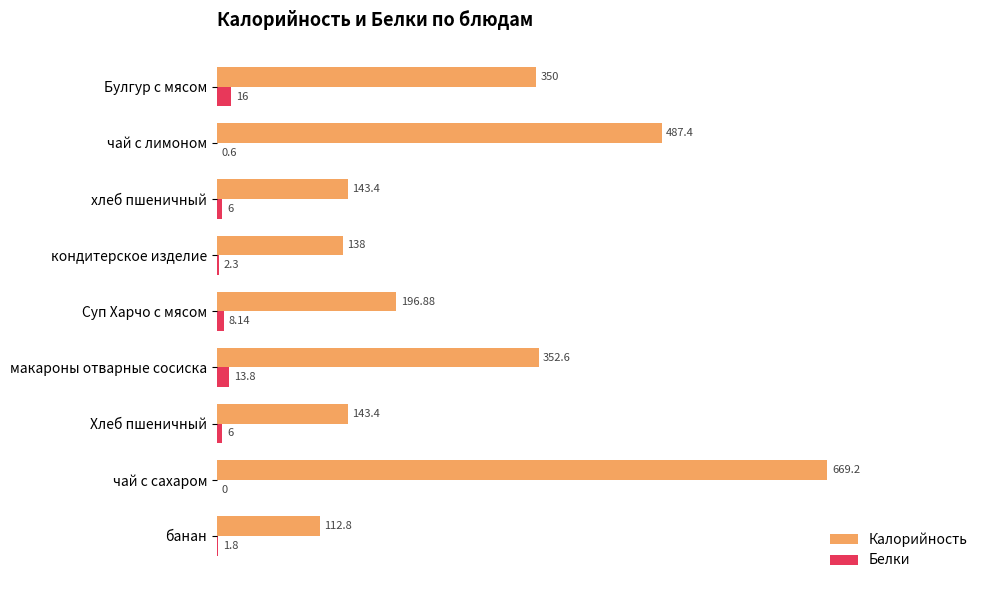

Which series has the largest range (max minus min)?

Калорийность